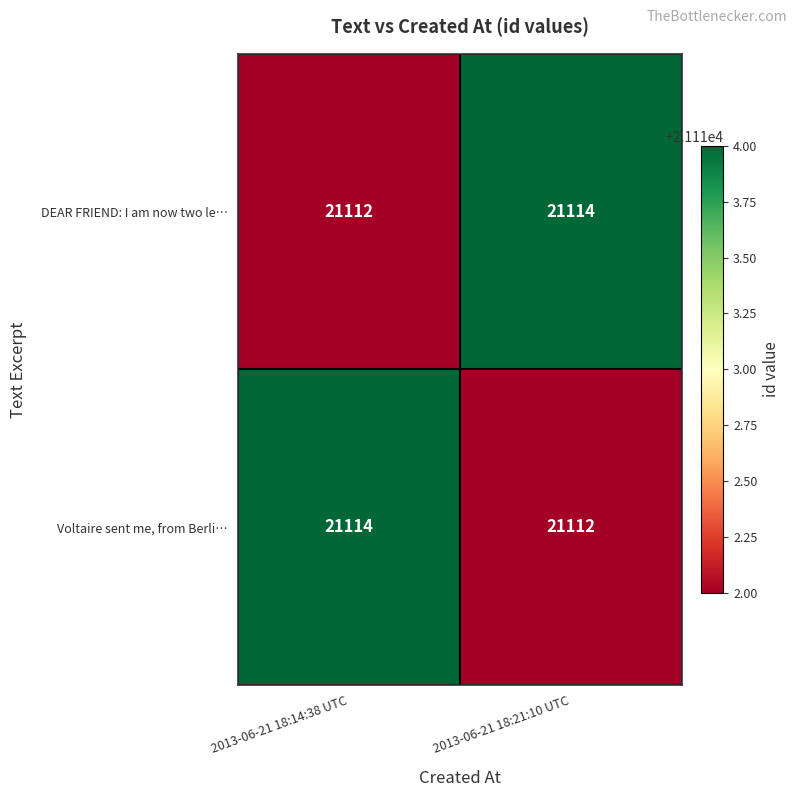

What is the total value across all series at 2013-06-21 18:21:10 UTC?

42226